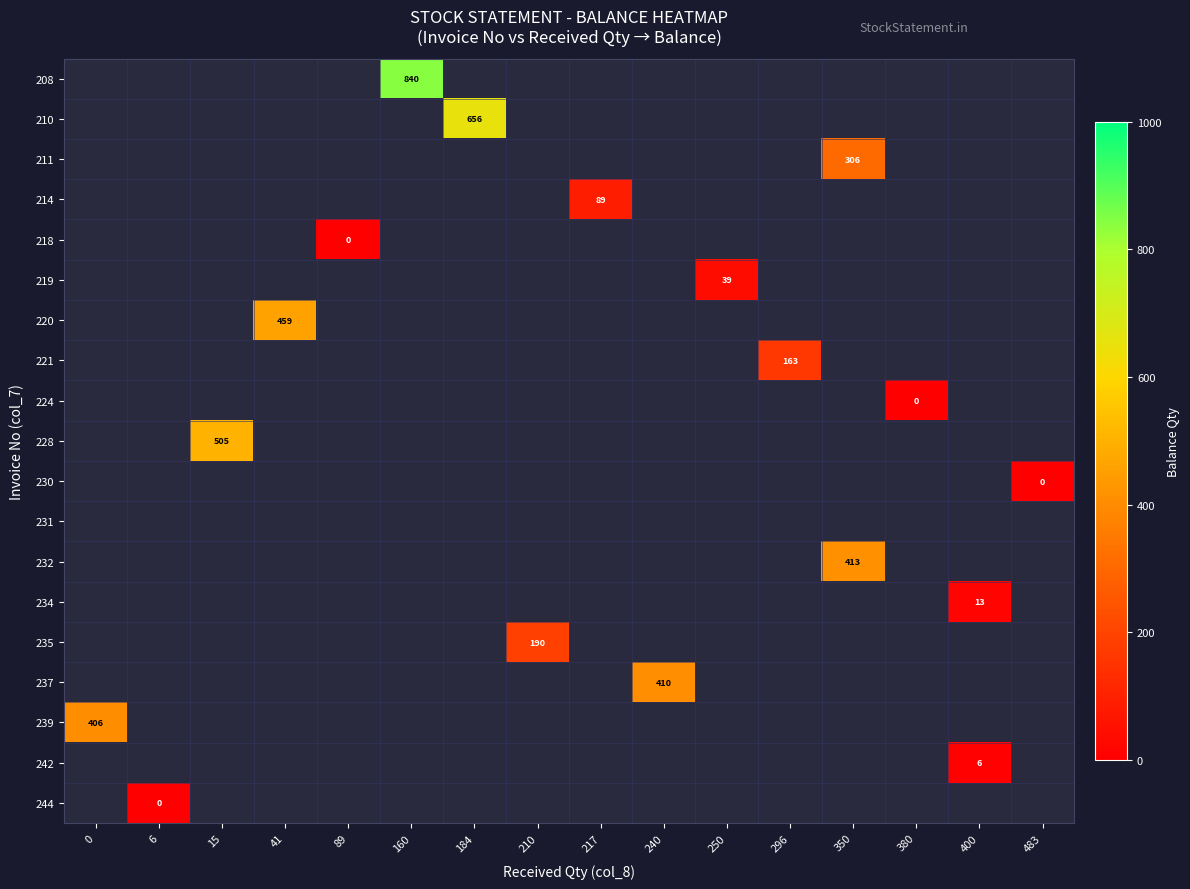

Rank the series by their maximum value, from lowest to highest.

231, 218, 224, 230, 244, 242, 234, 219, 214, 221, 235, 211, 239, 237, 232, 220, 228, 210, 208